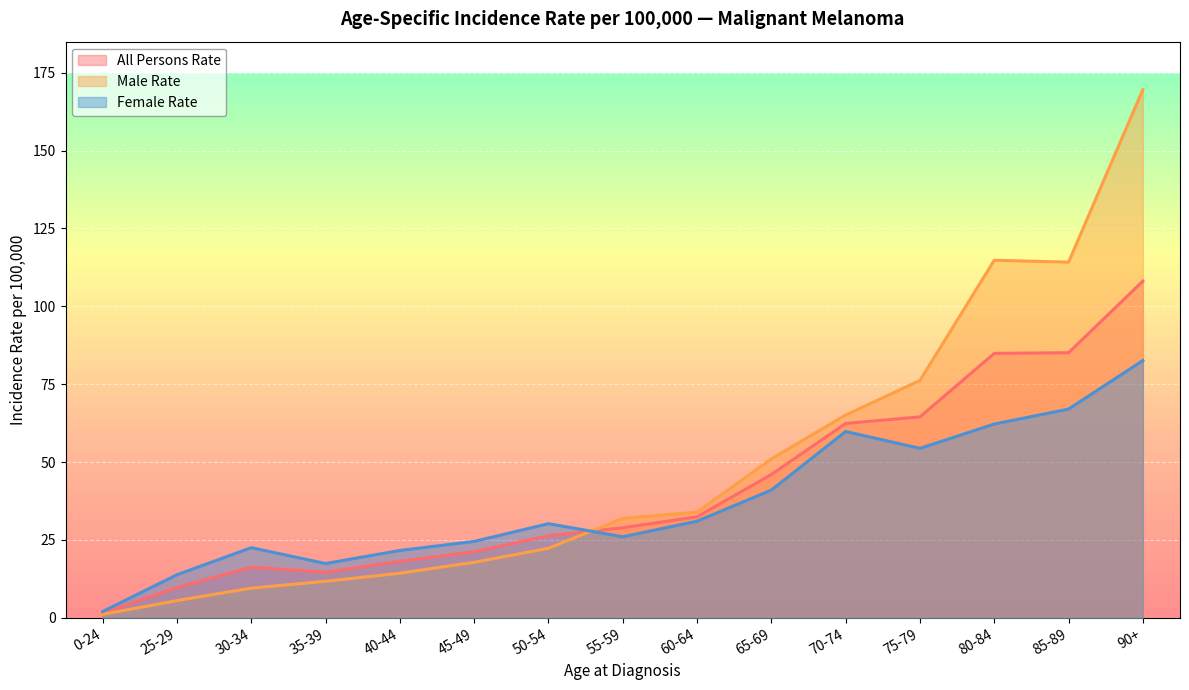

What is the sum of the All Persons Rate values at 0-24 and 75-79?

66.0